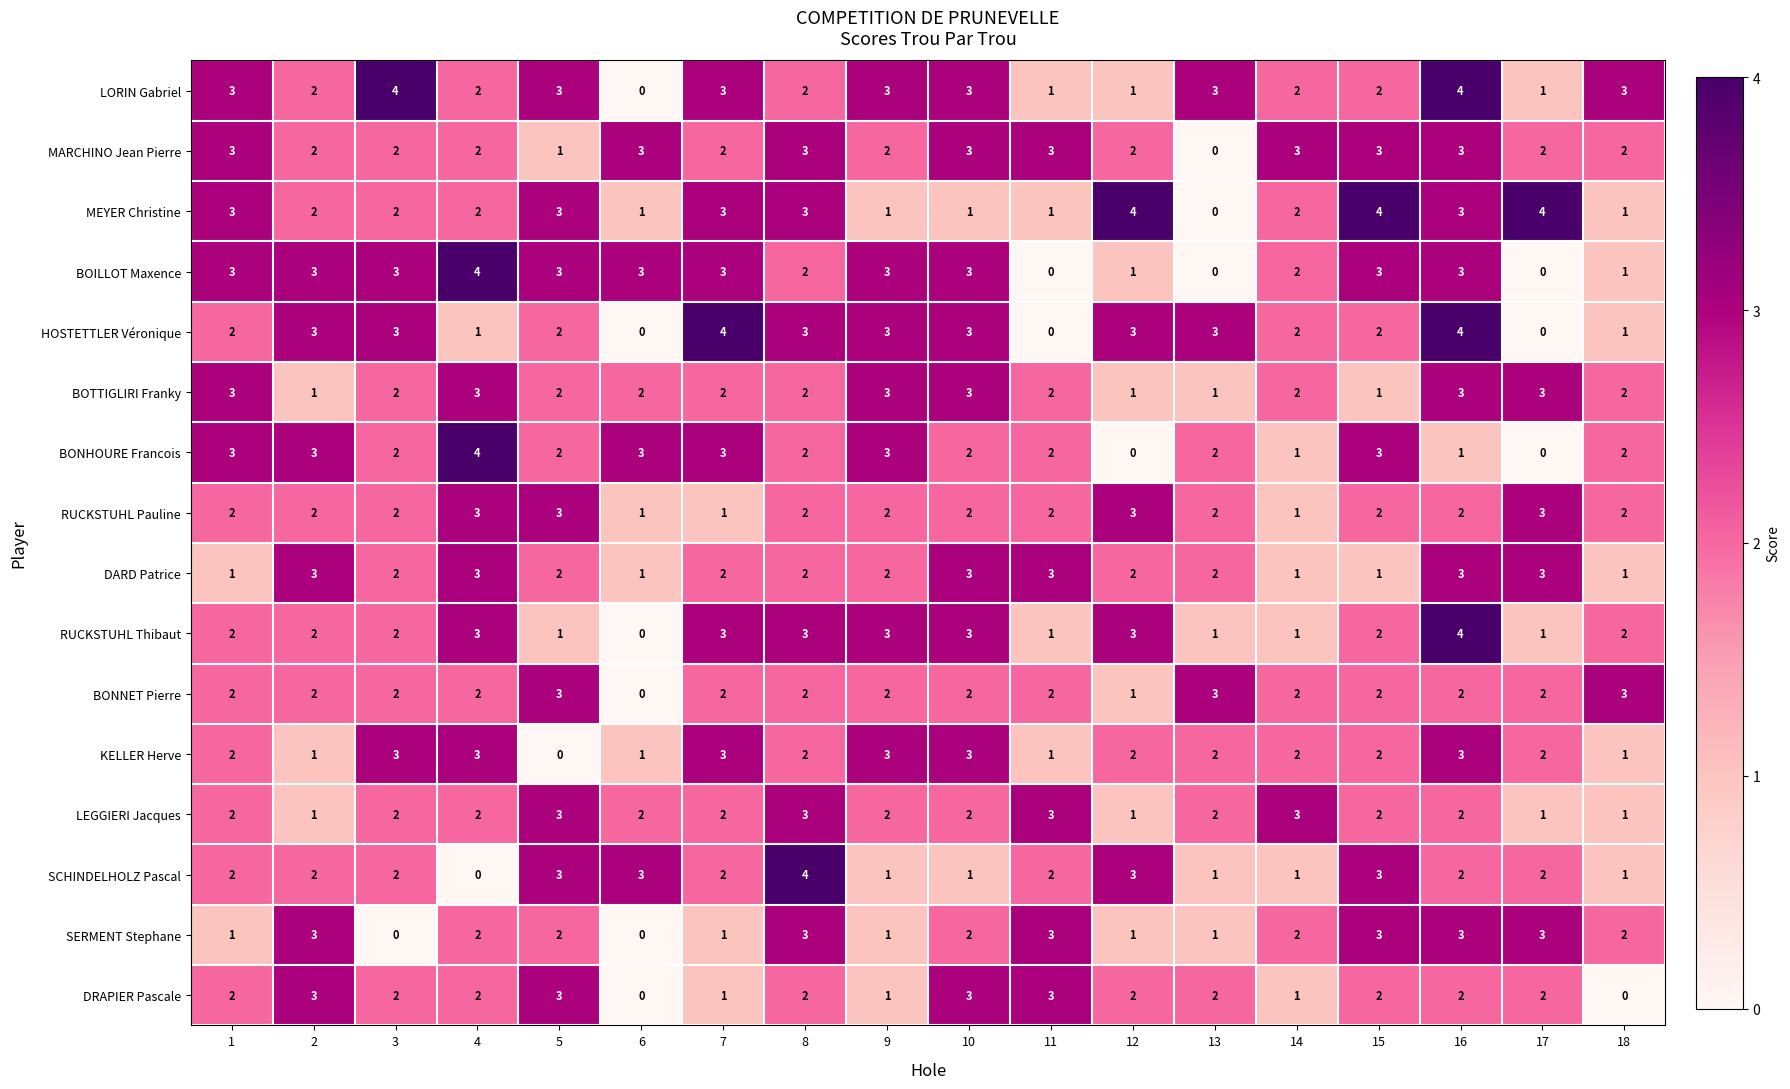

How many HOSTETTLER Véronique values are between 1 and 3?

13